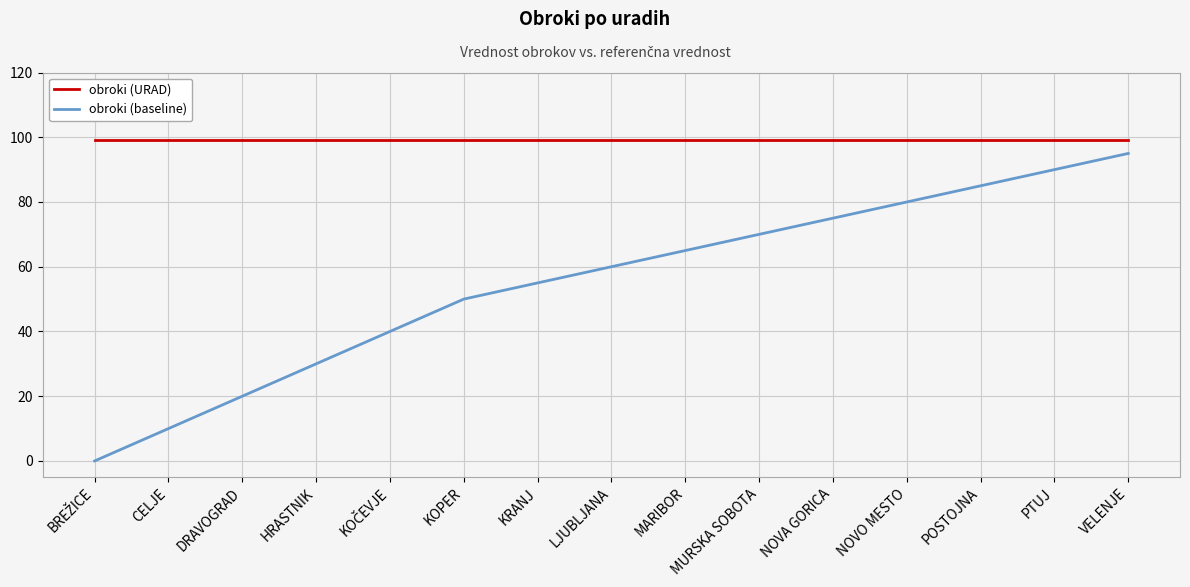

List the series in order of their overall mean, lowest first.

obroki (baseline), obroki (URAD)